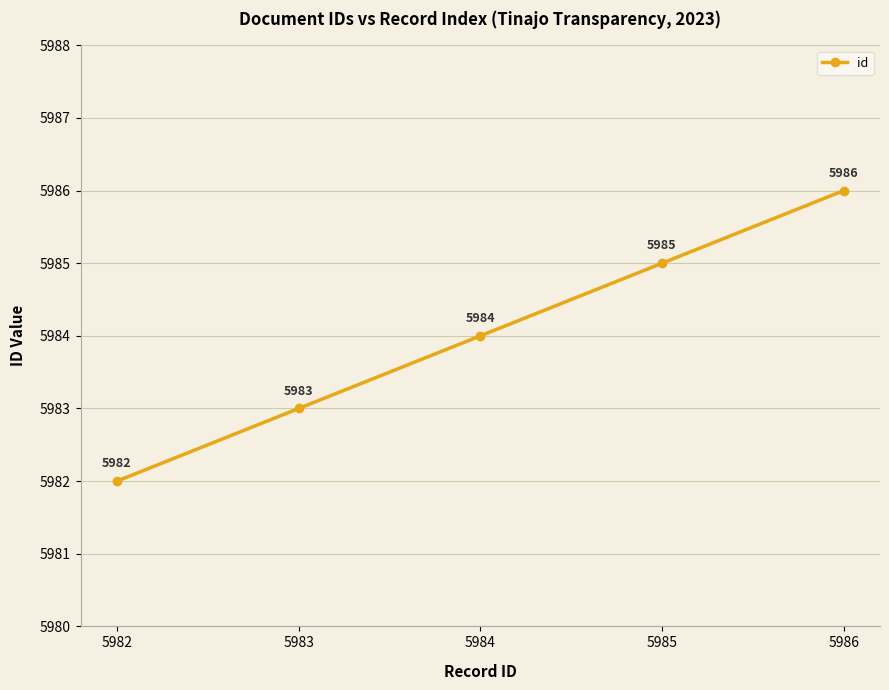

Which category has the lowest value across all series?

5982